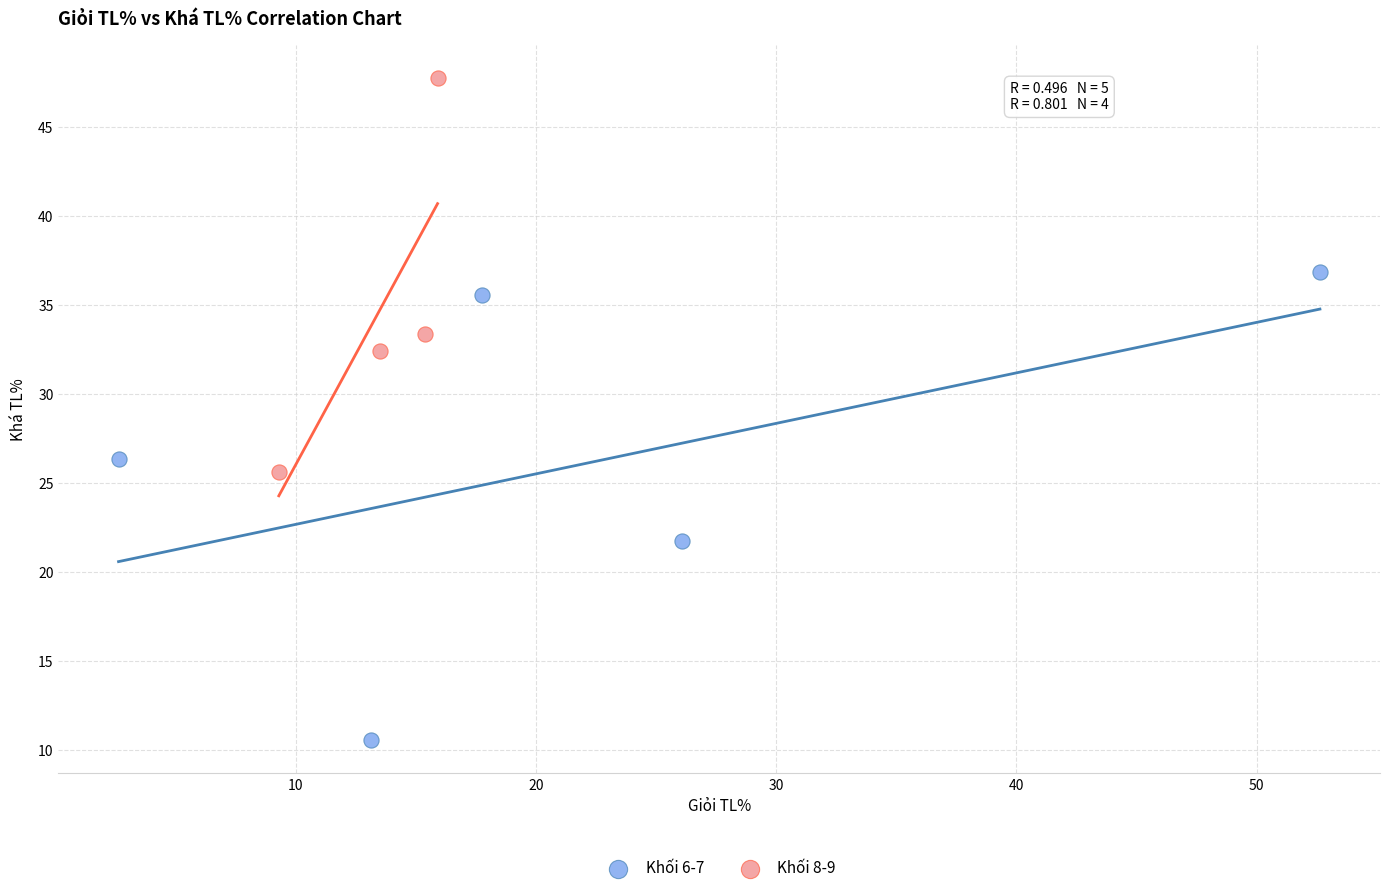

Which series contains the highest Y value?

Khối 8-9